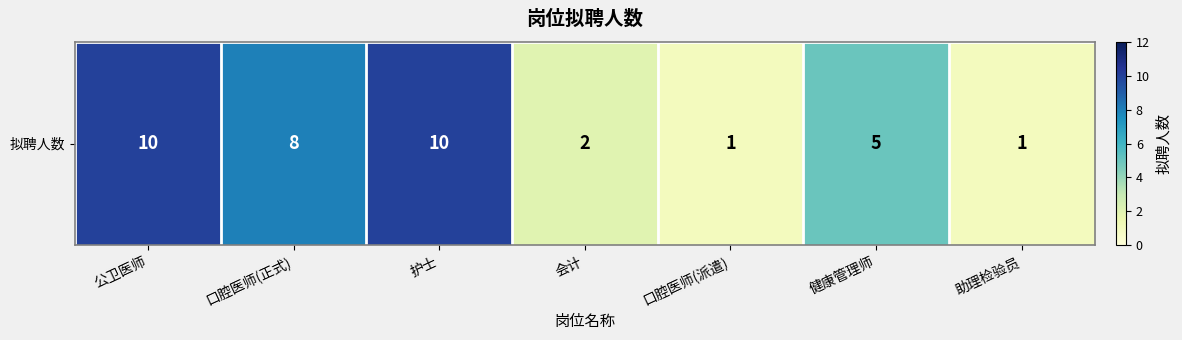

What is the minimum value shown in the chart?

1